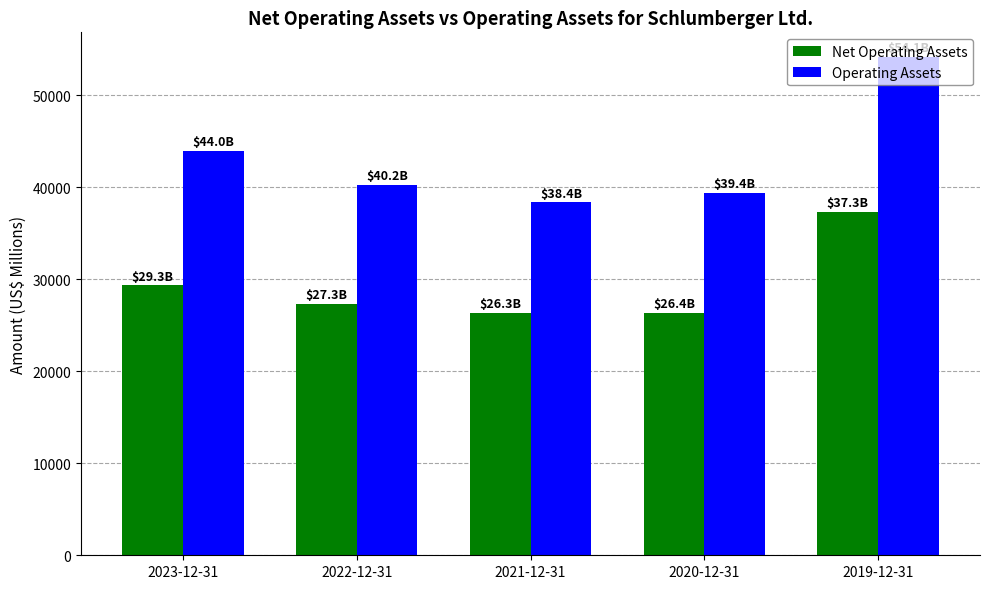

What is the sum of all Operating Assets values?

216154